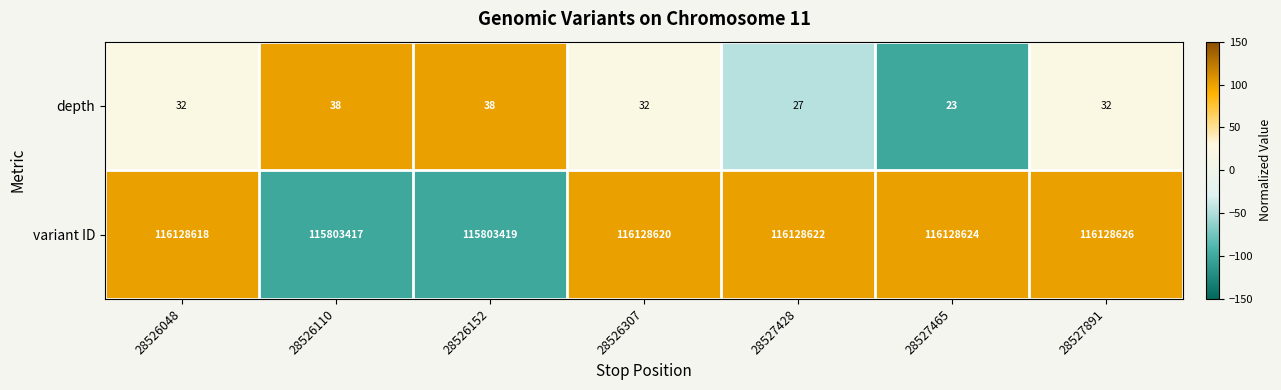

What is the spread (max minus min) of values at 28527428?

116128595